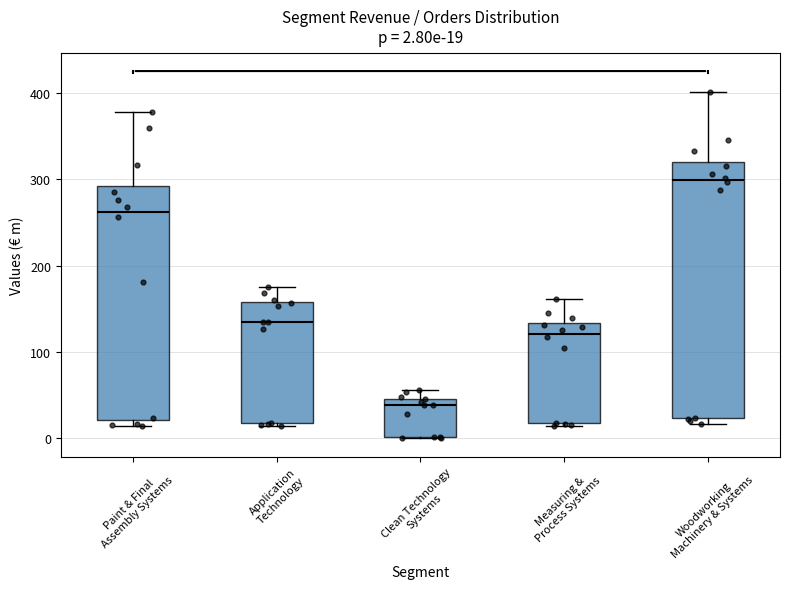

Which box's median line is the lowest?

Clean Technology Systems